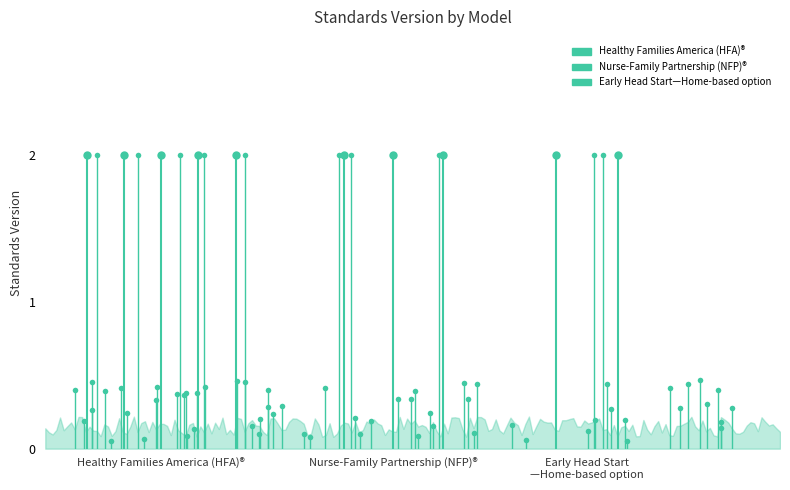

Rank the series at Healthy Families America (HFA)® from lowest to highest value.

Healthy Families America (HFA)®, Nurse-Family Partnership (NFP)®, Early Head Start—Home-based option